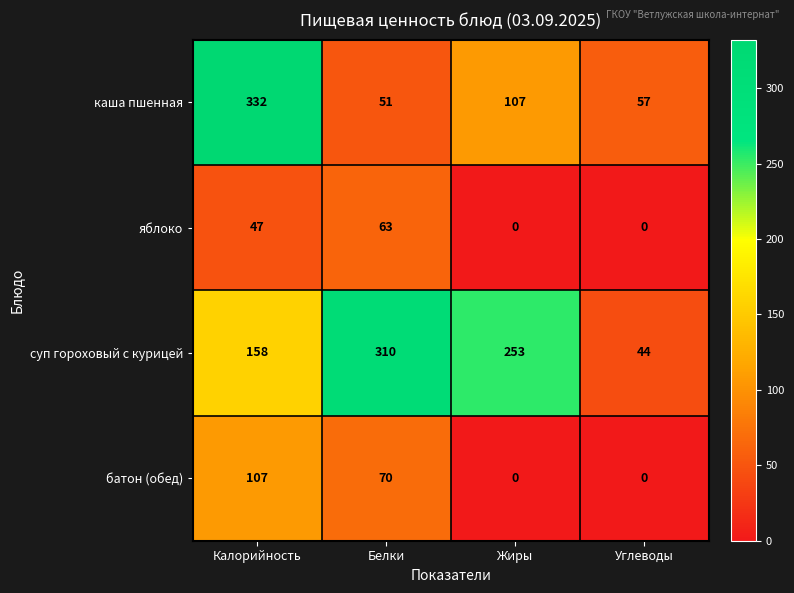

Which label corresponds to the largest value in the chart?

Калорийность